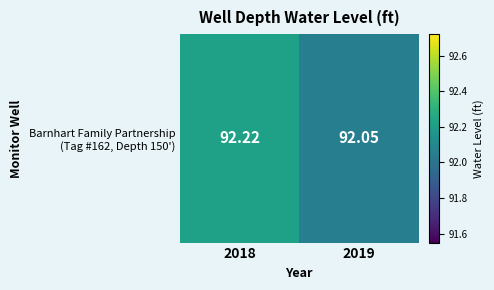

True or false: the data shows 136.5 at 2019.

False